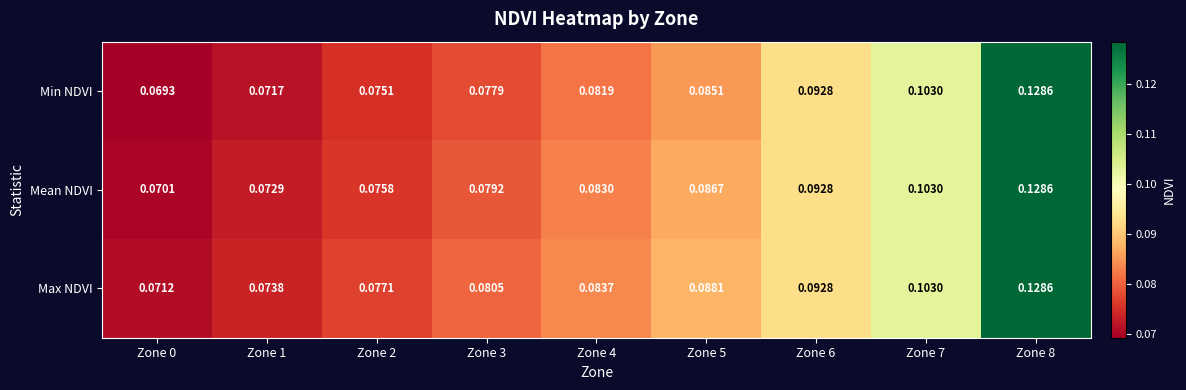

List the series in order of their overall mean, highest first.

Max NDVI, Mean NDVI, Min NDVI